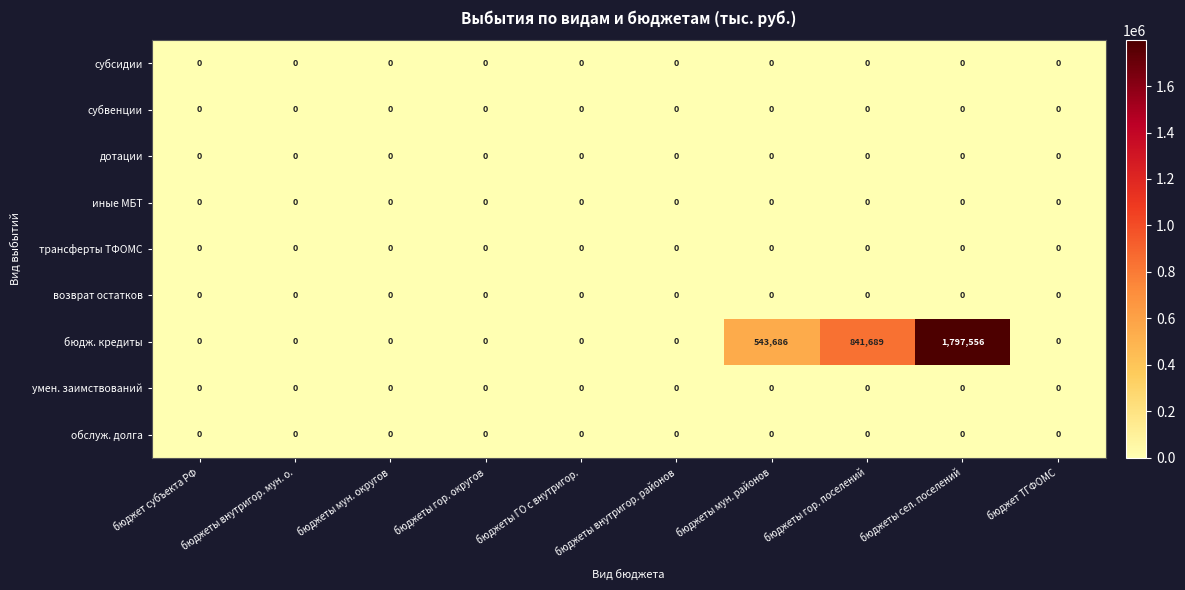

At which category is the sum across all series the highest?

бюджеты сел. поселений